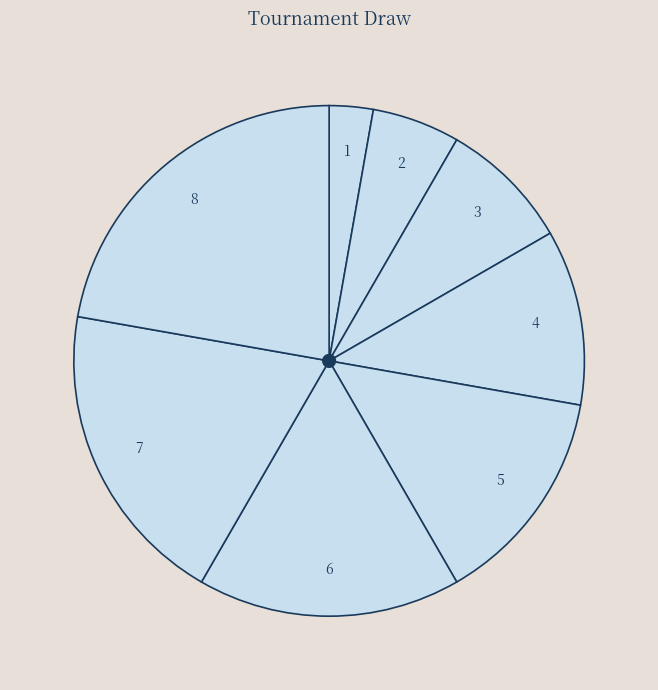

Is there any slice that represents more than half of the pie?

No